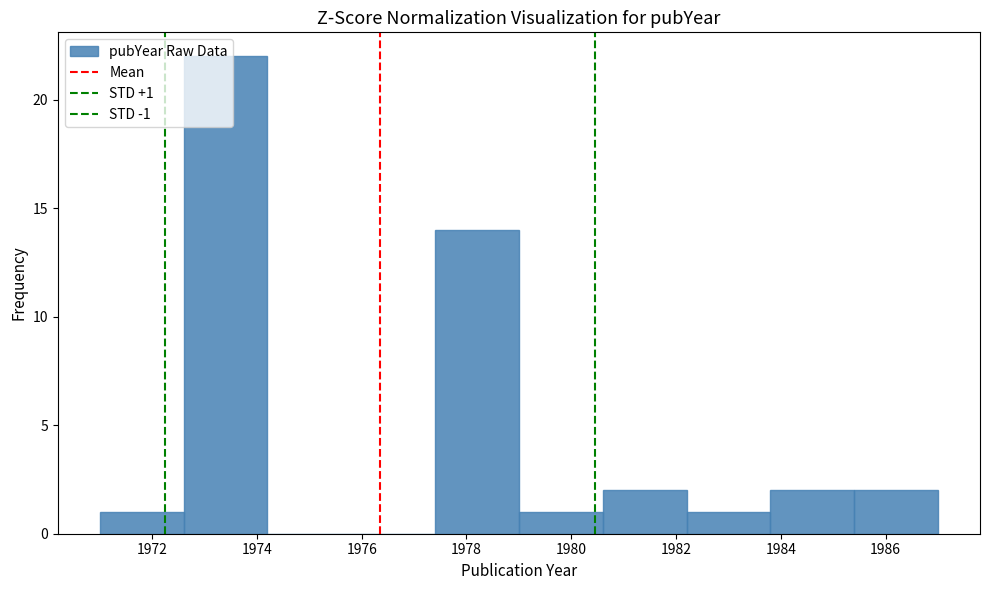

Which range on the x-axis has the tallest bar?

1972.6 to 1974.2